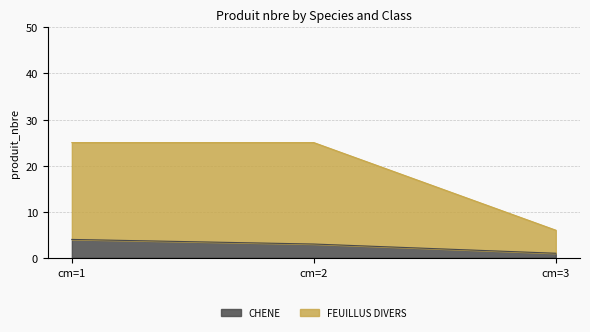

What is the value of the FEUILLUS DIVERS point at the 3rd from the left?

6